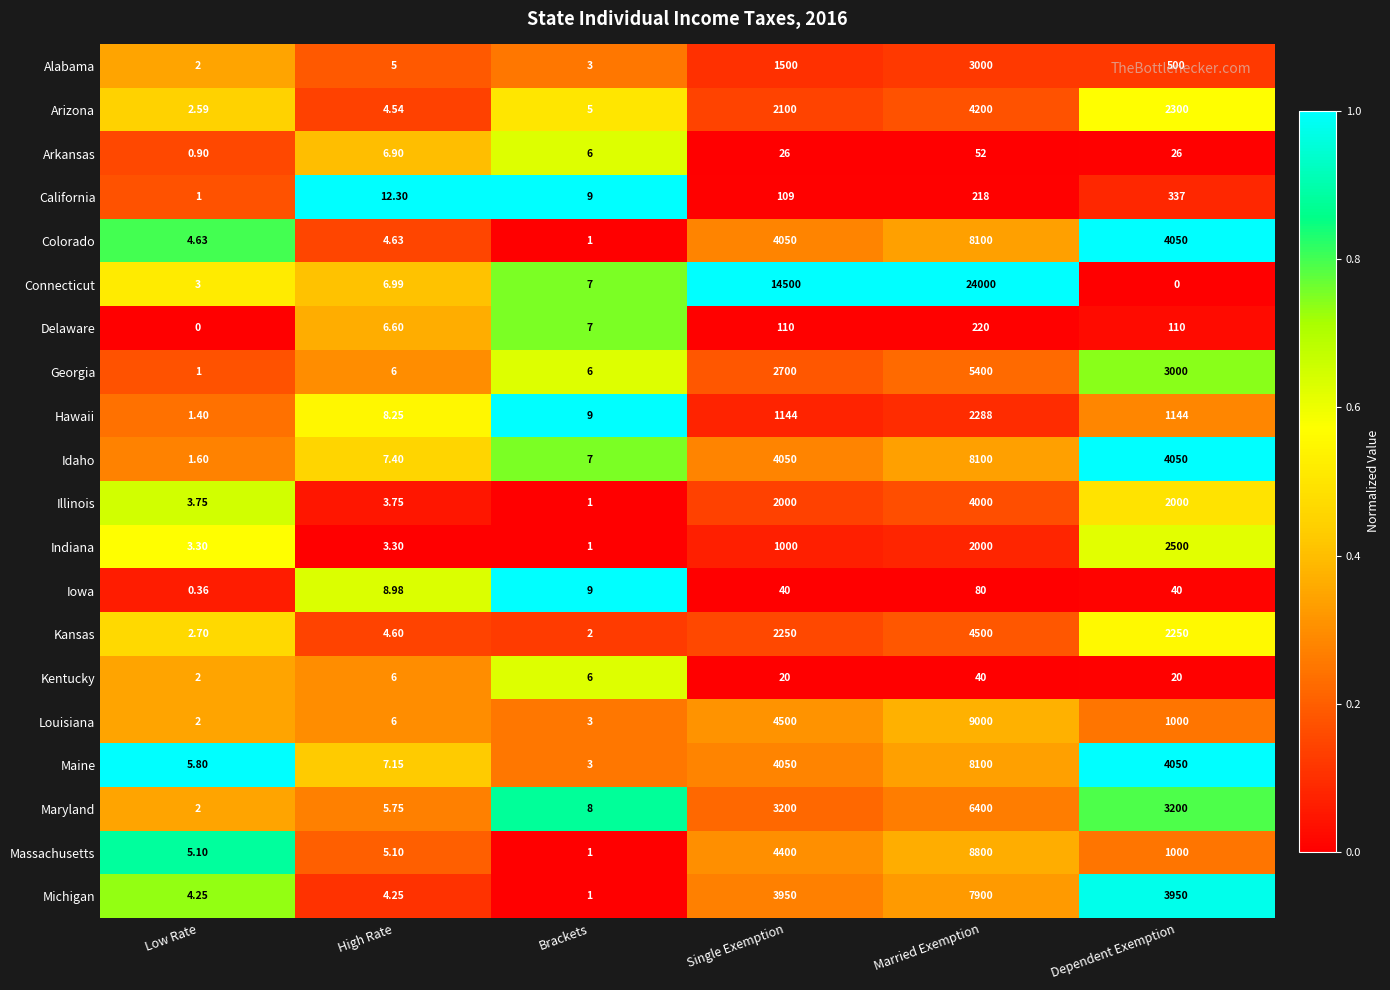

How many distinct data groups are displayed?

20